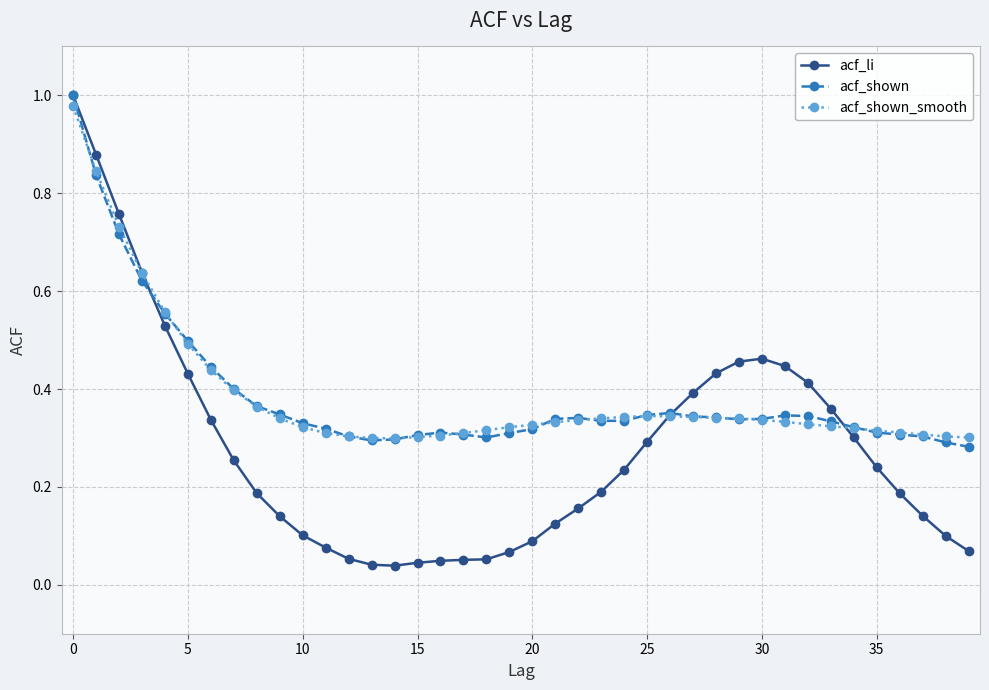

At how many categories does at least one series exceed 0?

40